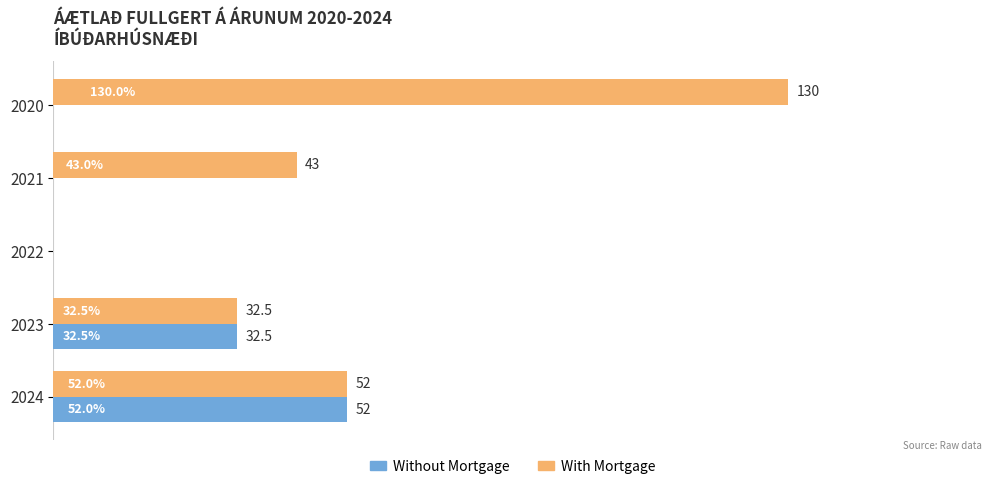

Which series changed the most between 2021 and 2024?

Without Mortgage